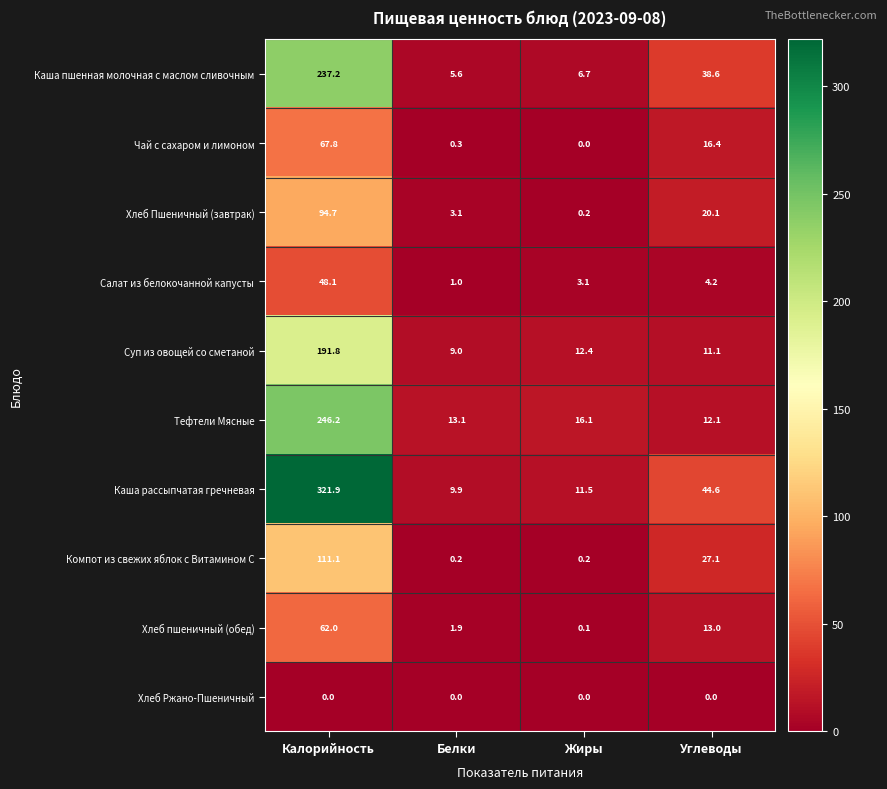

What is the maximum value shown in the chart?

321.9